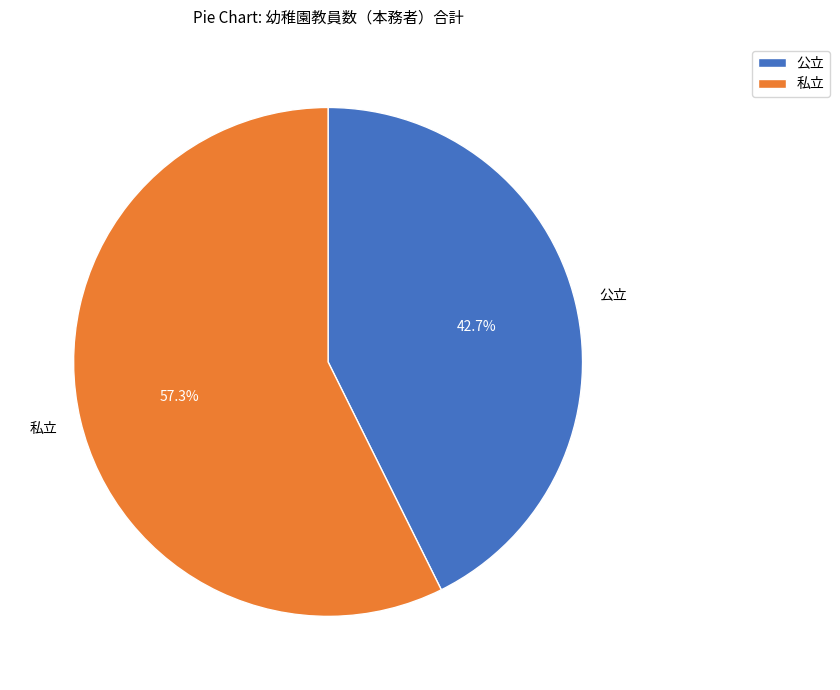

Count the number of slices in the pie.

2